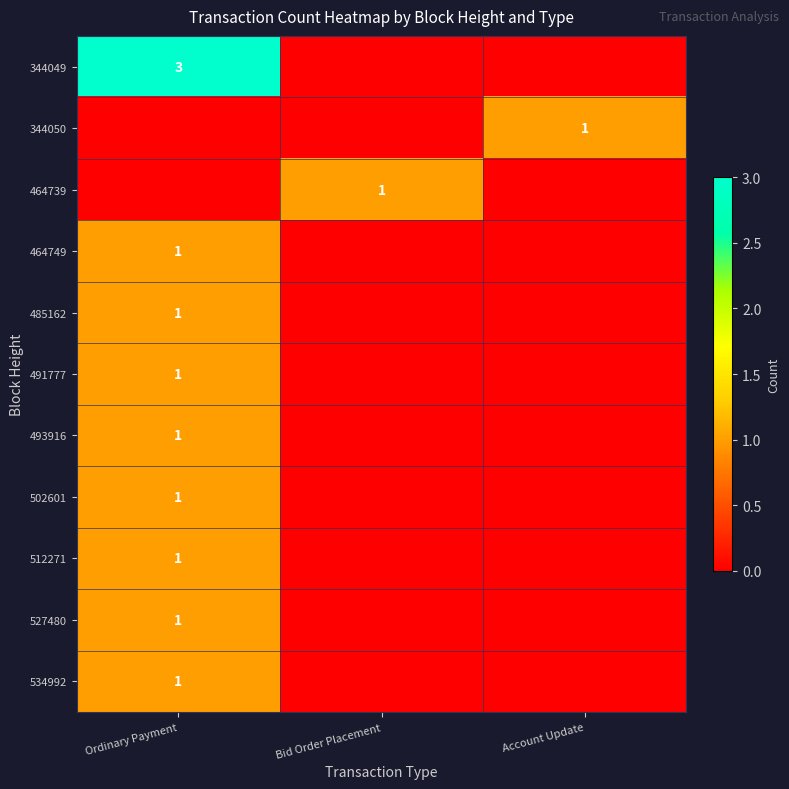

Is it true that 534992 equals 0 at Ordinary Payment?

False